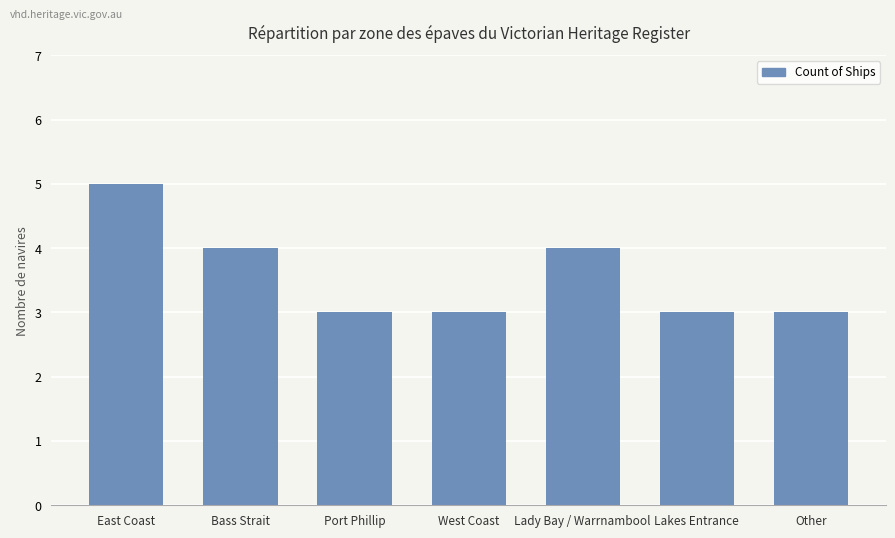

Reading left to right, extract all data points from this chart.

East Coast=5	Bass Strait=4	Port Phillip=3	West Coast=3	Lady Bay / Warrnambool=4	Lakes Entrance=3	Other=3